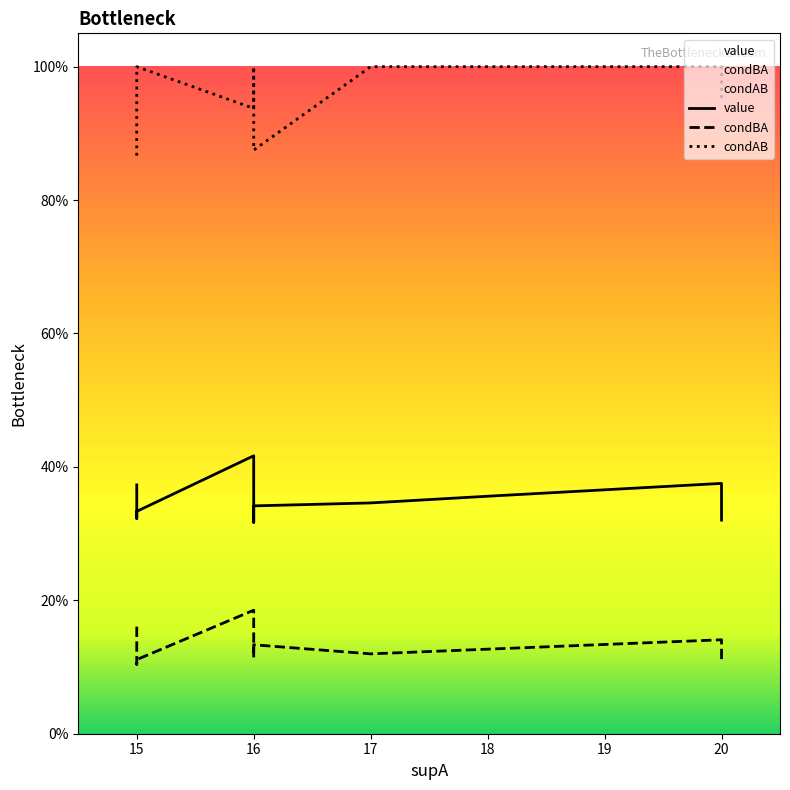

True or false: value and condBA intersect in this chart.

False